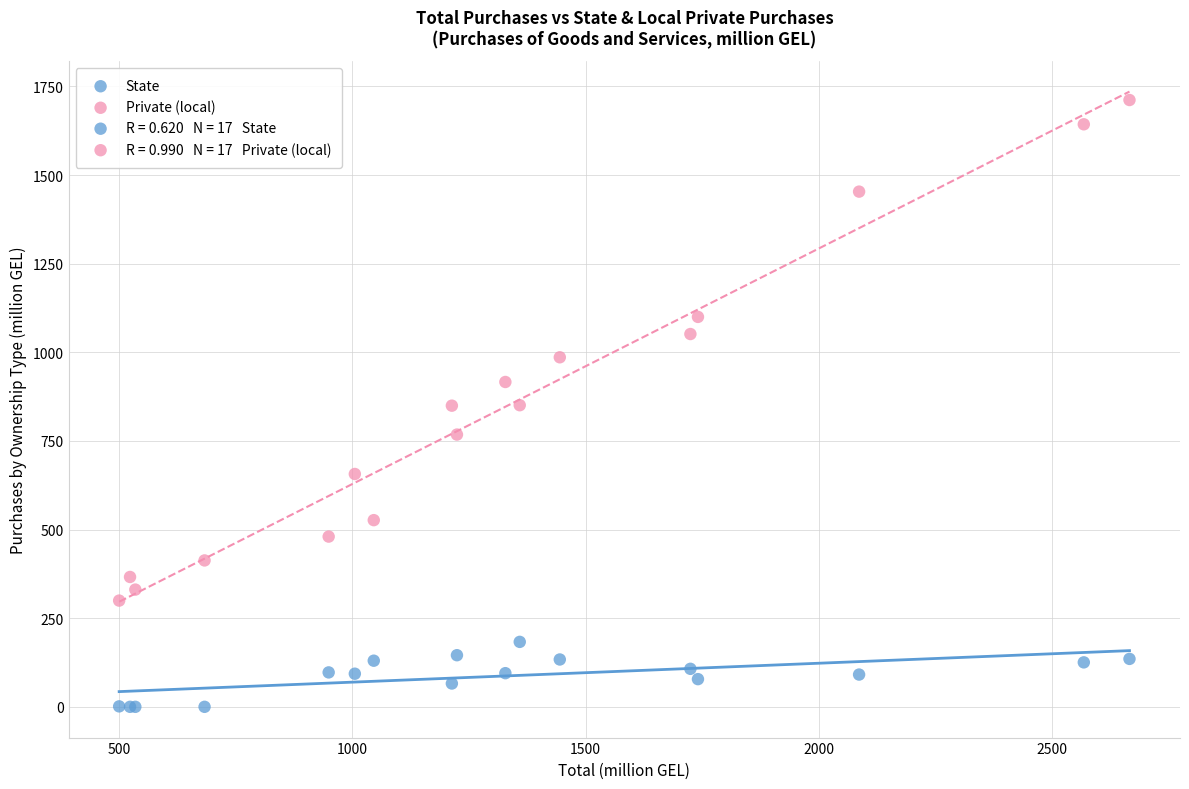

Which series reaches the maximum Y coordinate?

Private (local)